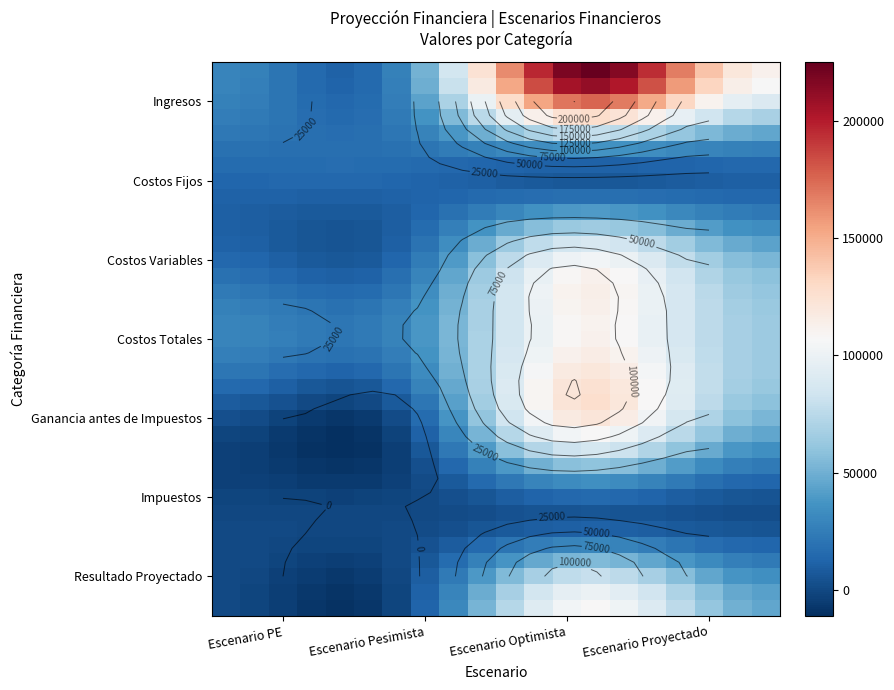

What is the maximum value shown in the chart?

225225.8